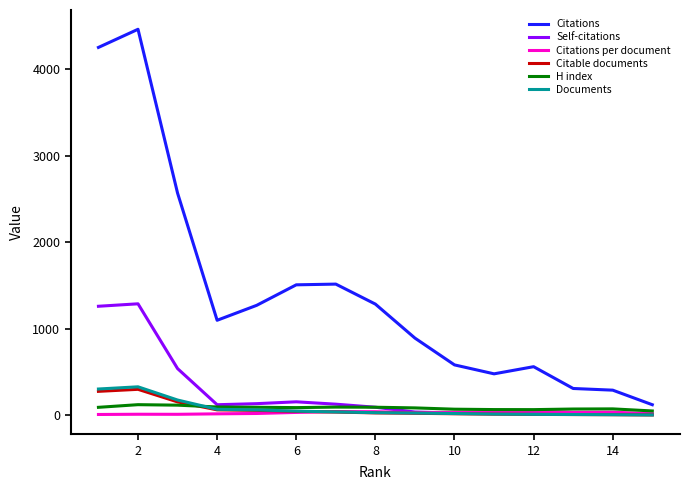

Which series has the largest total across all categories?

Citations